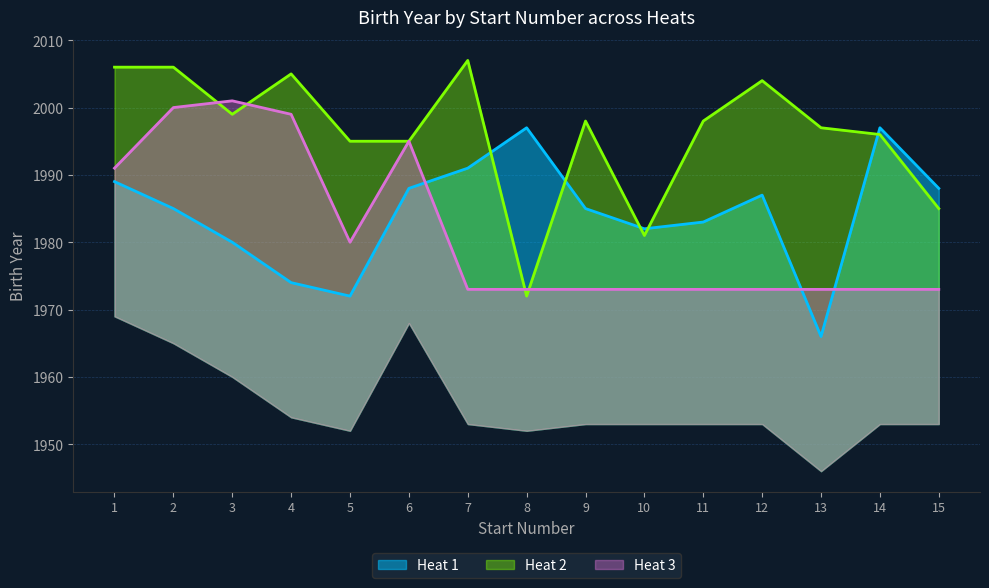

How many values in the Heat 1 series exceed 1985?

7